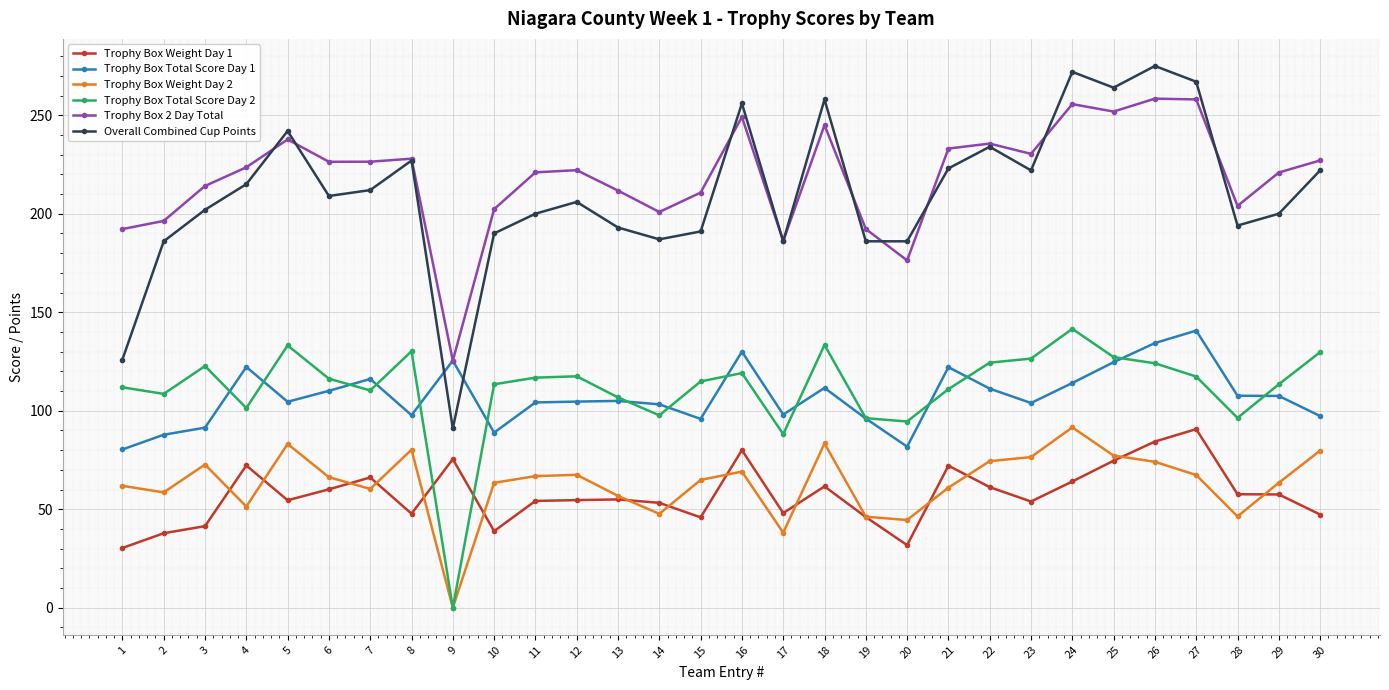

What is the difference between the highest and lowest values at 10?

163.4